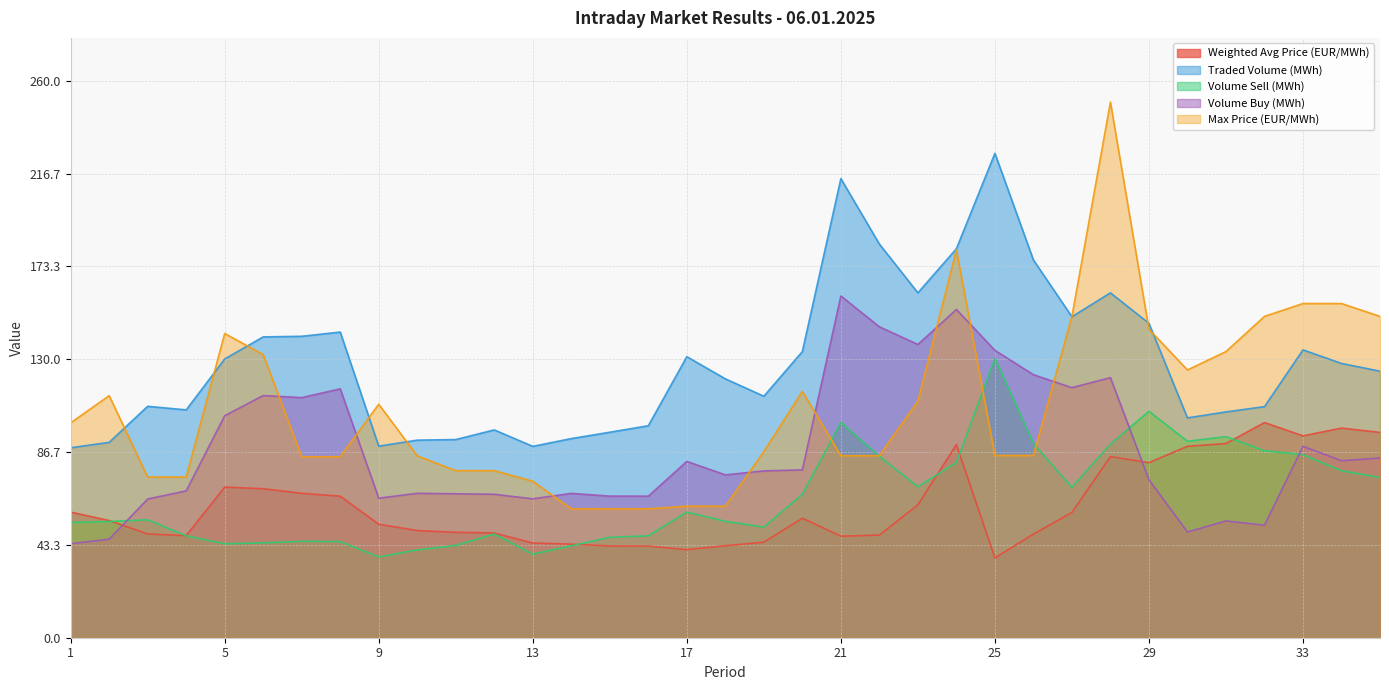

How many intersections are there between Max Price (EUR/MWh) and Traded Volume (MWh)?

8